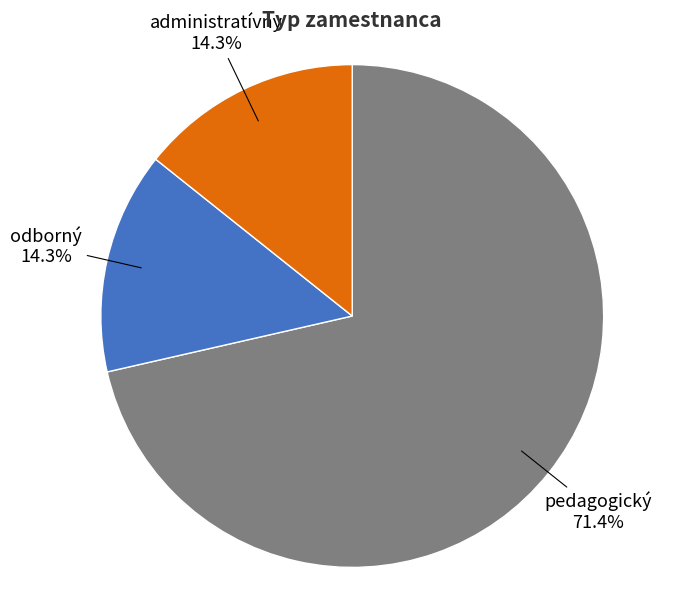

What is the total percentage of odborný and pedagogický?

85.7%